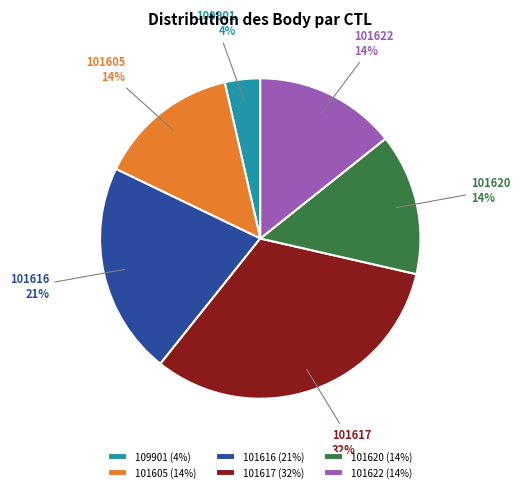

How many slices are in this pie chart?

6